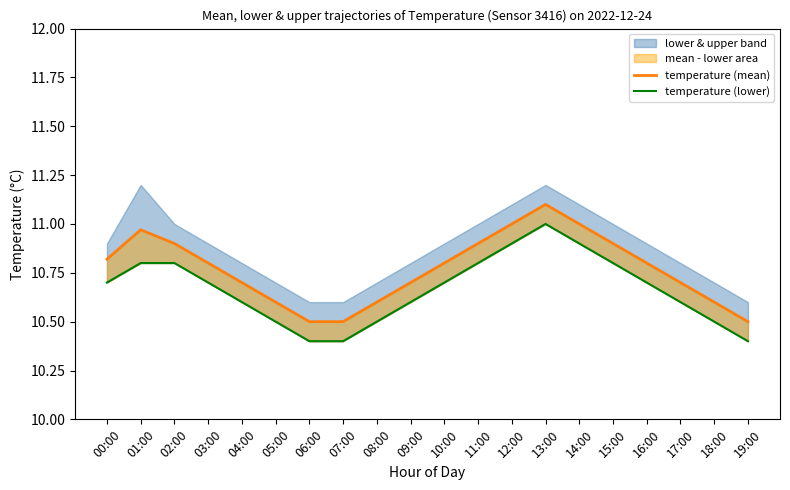

What is the difference between the maximum and second lowest values in the temperature (mean) series?

0.6